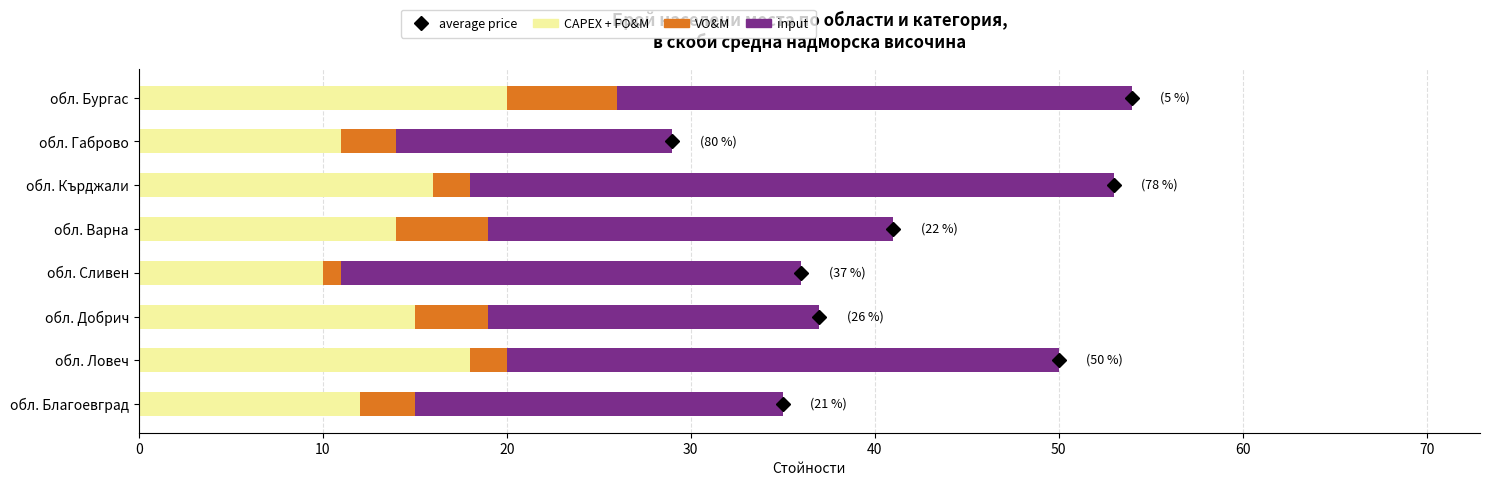

What is the total value across all series at обл. Добрич?

37